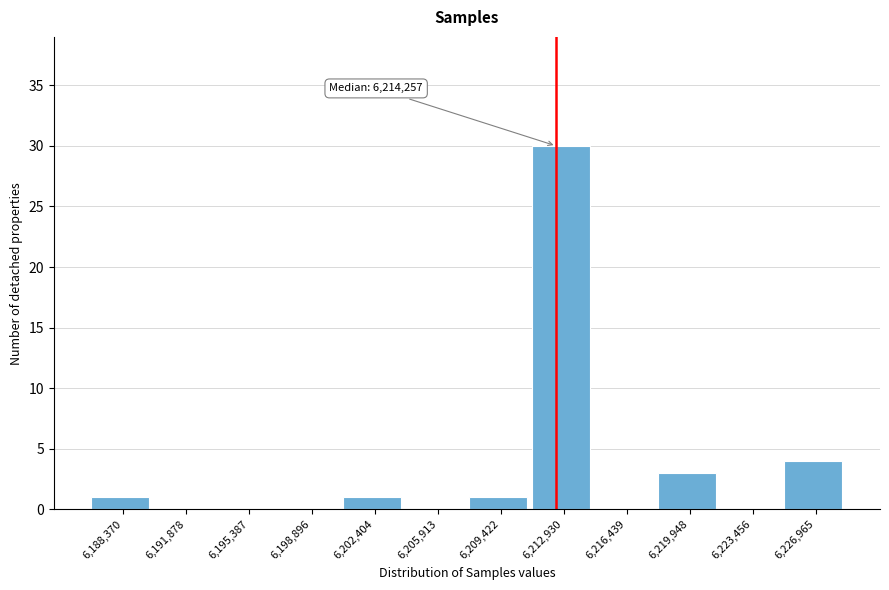

Reading left to right, transcribe all the data shown in this chart.

6,188,370=1	6,191,878=0	6,195,387=0	6,198,896=0	6,202,404=1	6,205,913=0	6,209,422=1	6,212,930=30	6,216,439=0	6,219,948=3	6,223,456=0	6,226,965=4